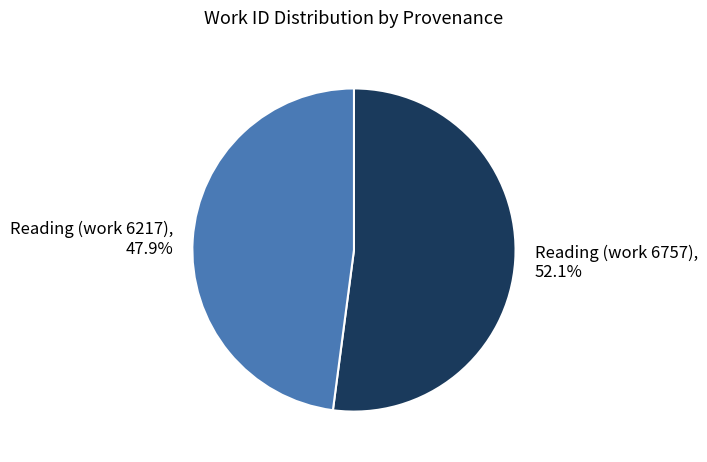

To the nearest percent, what is the difference between the Reading (work 6757) and Reading (work 6217) slice percentages?

4%